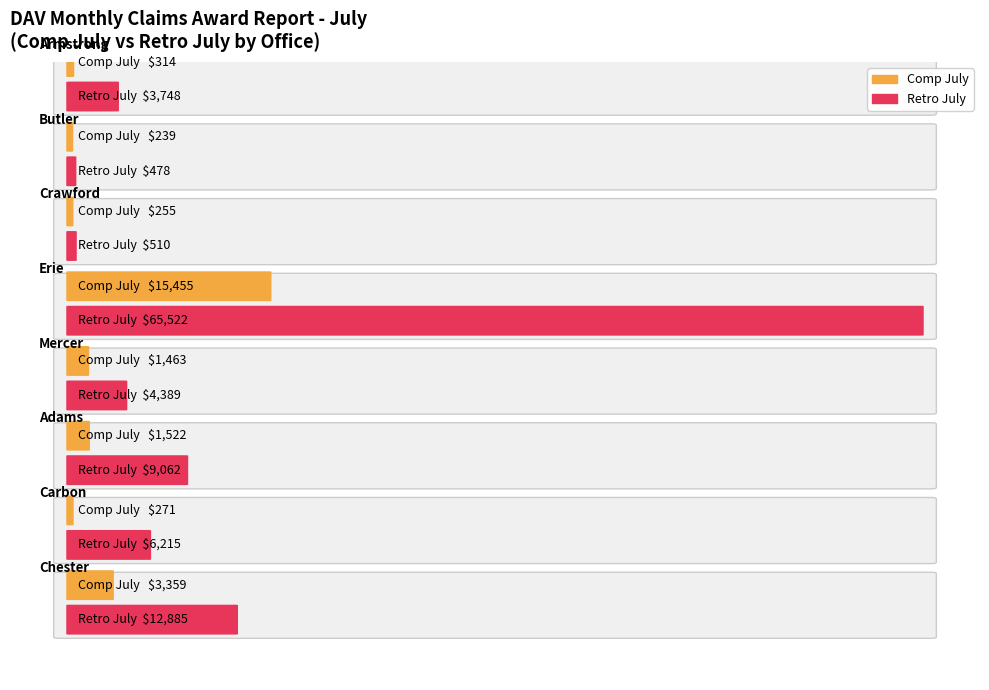

How many data points in Comp July are less than 1463?

4